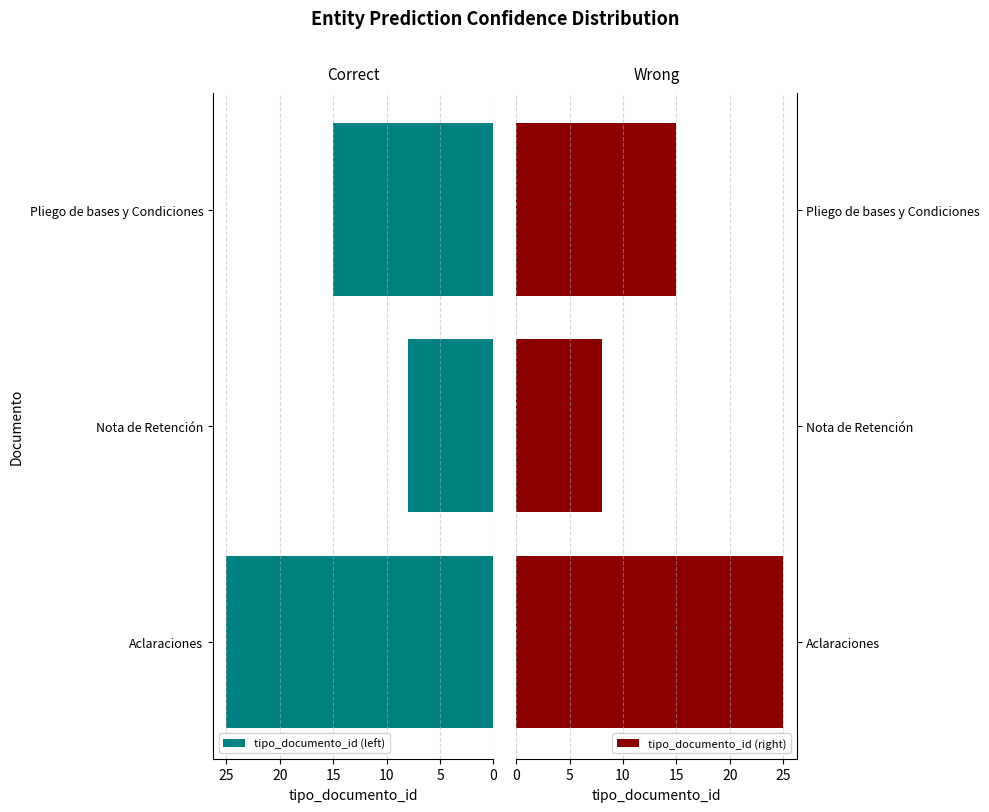

Which series has the largest total across all categories?

tipo_documento_id (left)